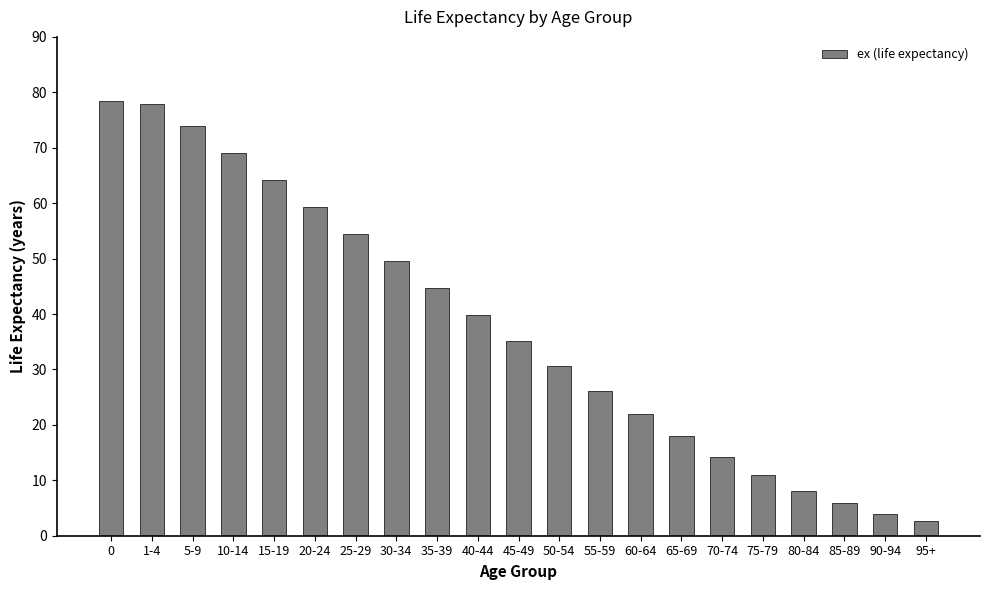

Between 75-79 and 1-4, which is larger?

1-4